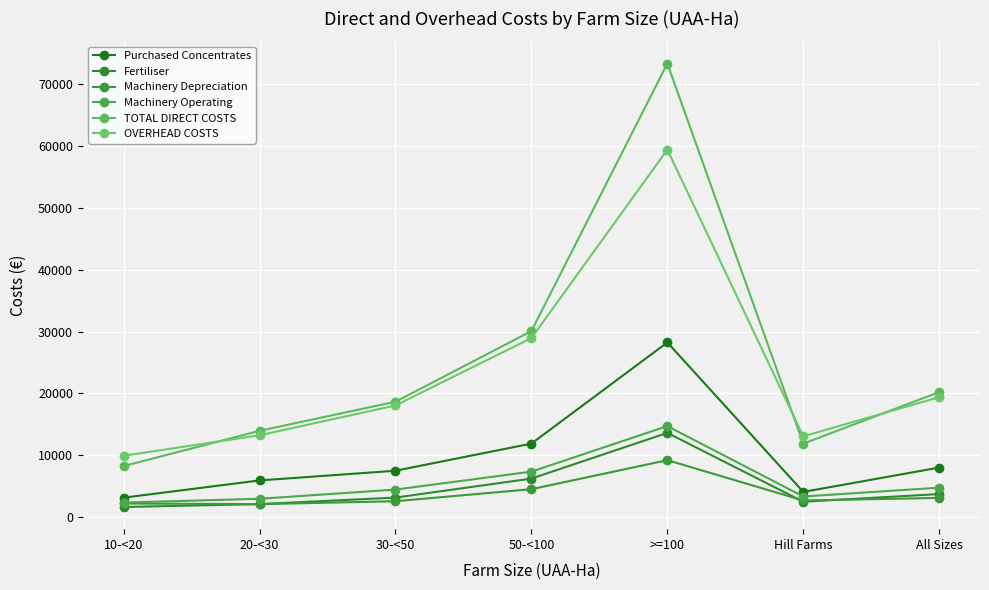

Is the value of Machinery Depreciation at Hill Farms greater than the value of Purchased Concentrates at 50-<100?

No